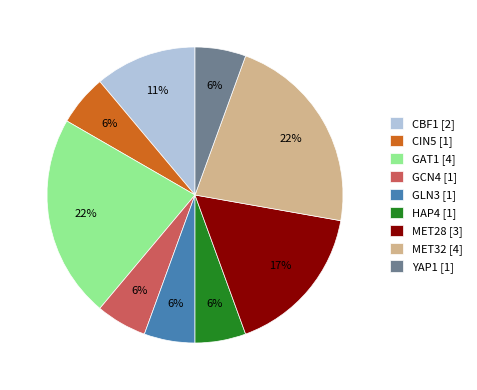

Combined, do CBF1 [2] and MET28 [3] account for over 50%?

No